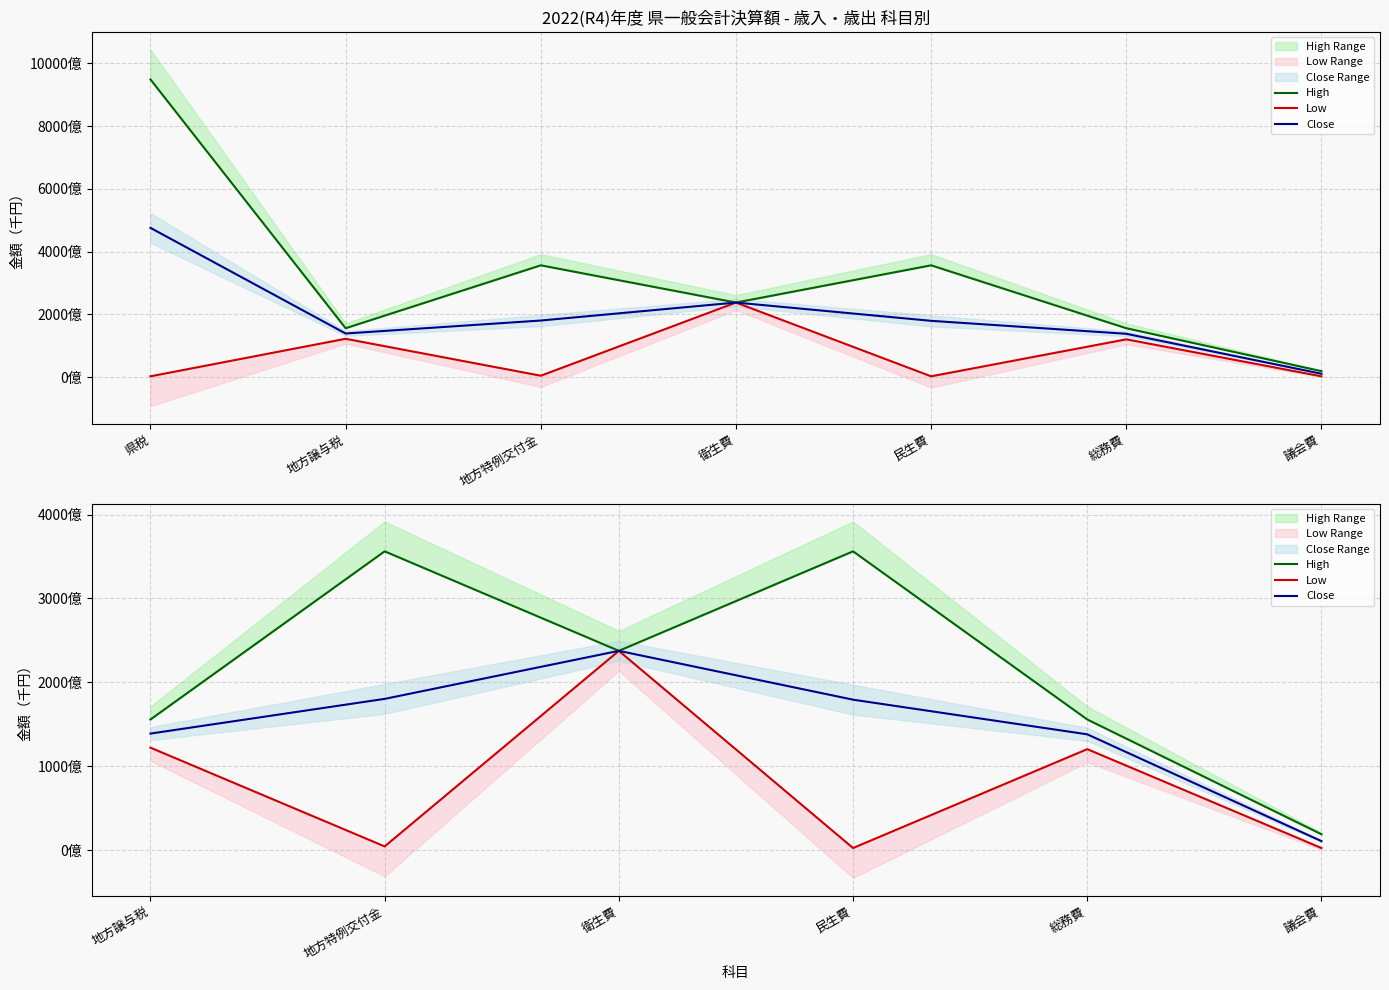

True or false: Close and High cross at least once.

False